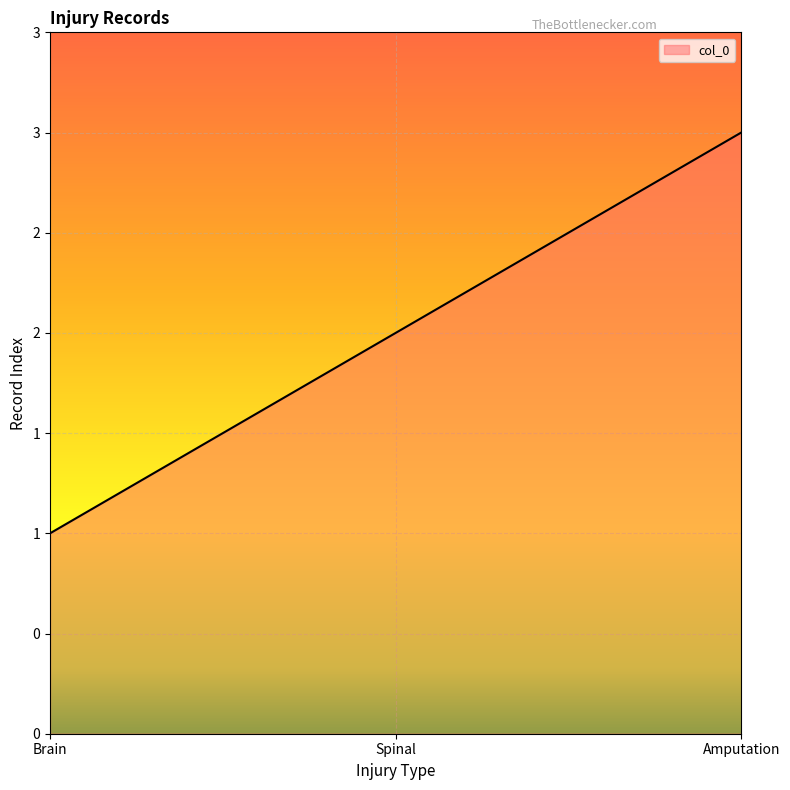

List the labels in order of value, smallest first.

Brain, Spinal, Amputation